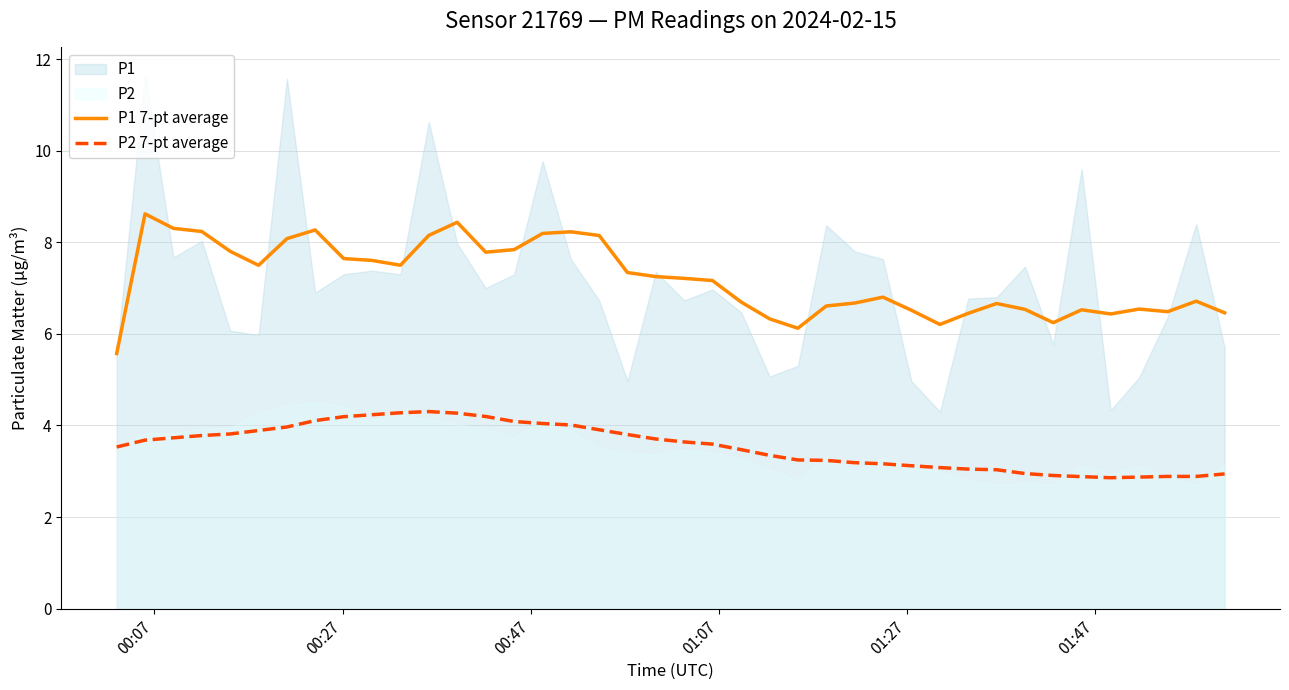

True or false: P2 7-pt average and P1 7-pt average cross at least once.

False